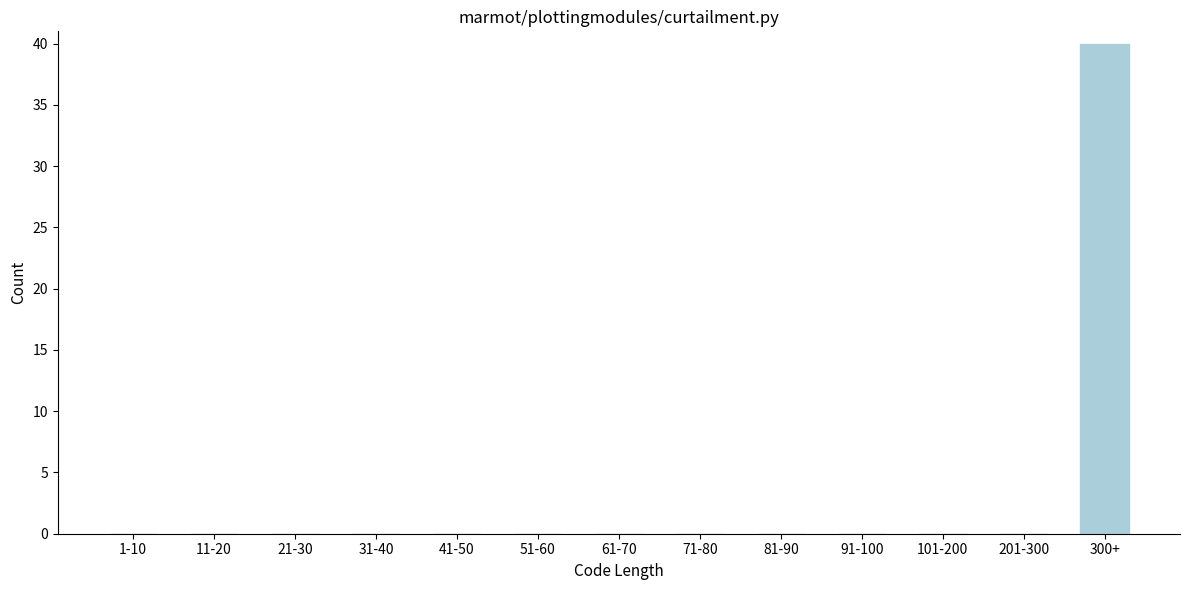

Reading left to right, what are all the values shown in this chart?

1-10=0	11-20=0	21-30=0	31-40=0	41-50=0	51-60=0	61-70=0	71-80=0	81-90=0	91-100=0	101-200=0	201-300=0	300+=40